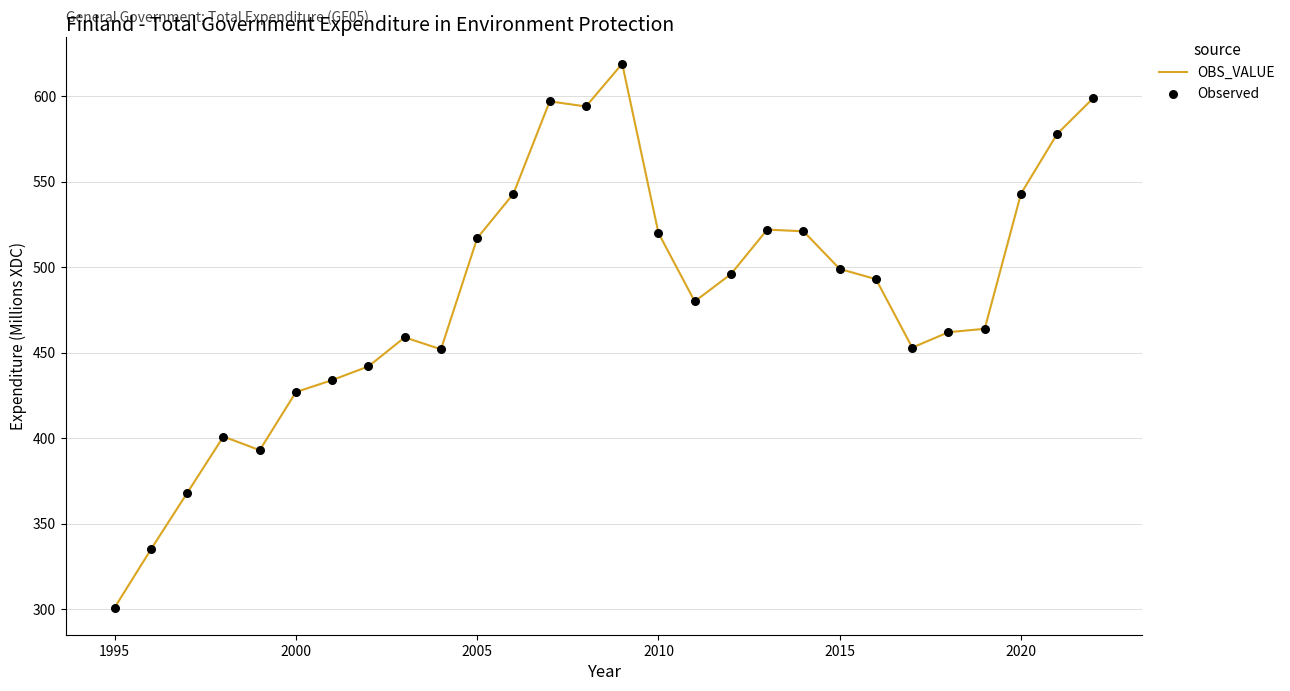

What is the greatest value displayed?

619